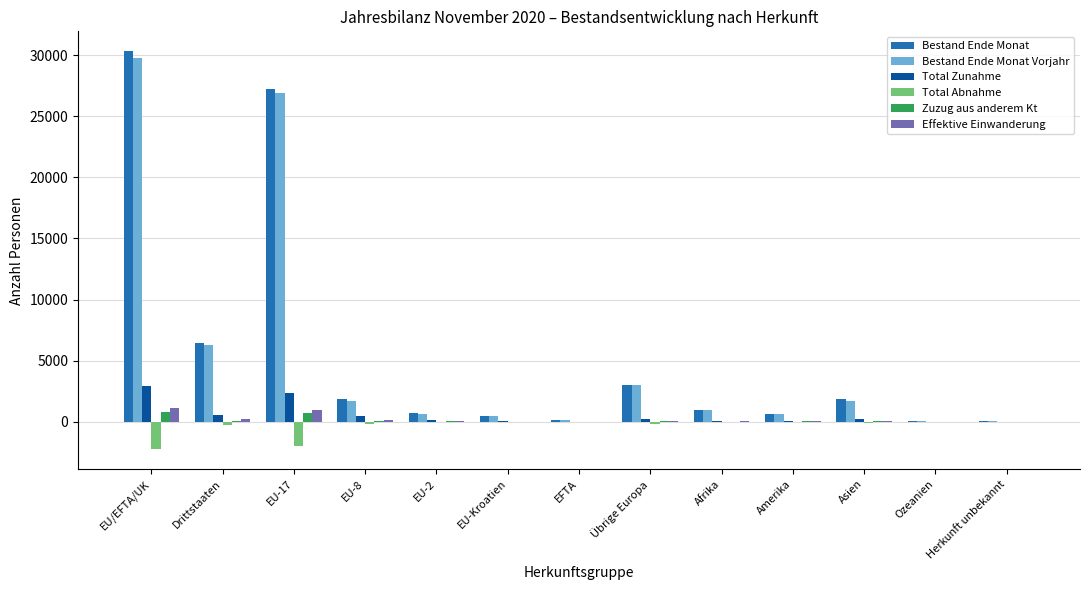

What is the sum of all Bestand Ende Monat Vorjahr values?

72152